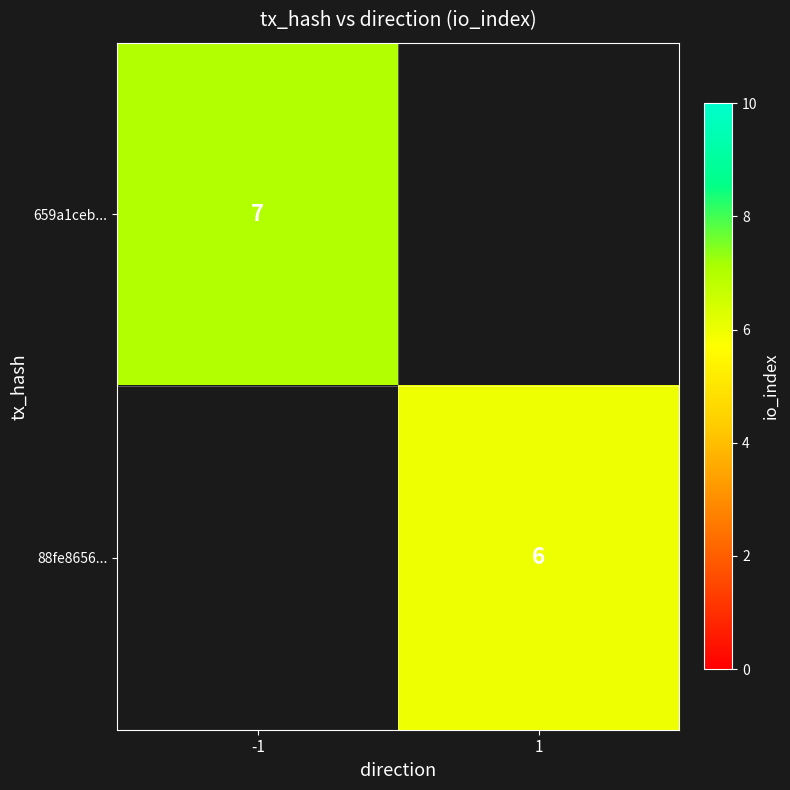

The 659a1ceb... series shows 2 at -1. True or false?

False